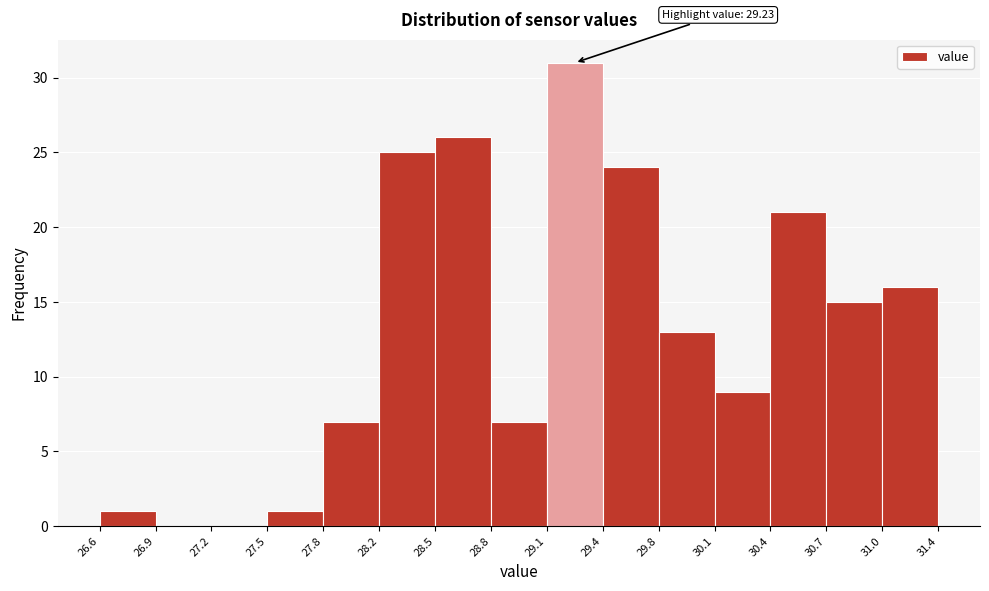

Which range on the x-axis has the tallest bar?

29.1 to 29.4